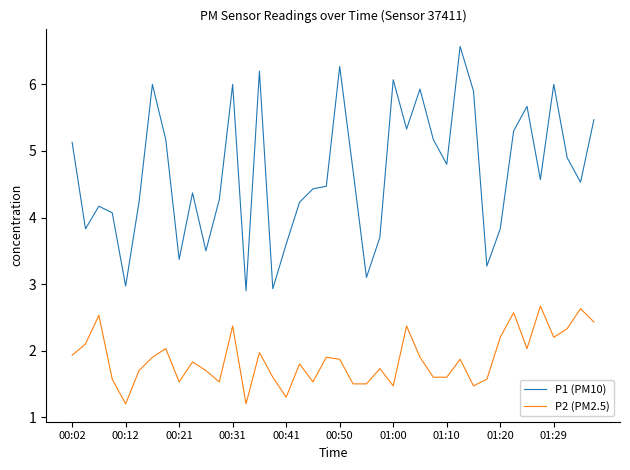

List the series in order of their peak value, lowest first.

P2 (PM2.5), P1 (PM10)